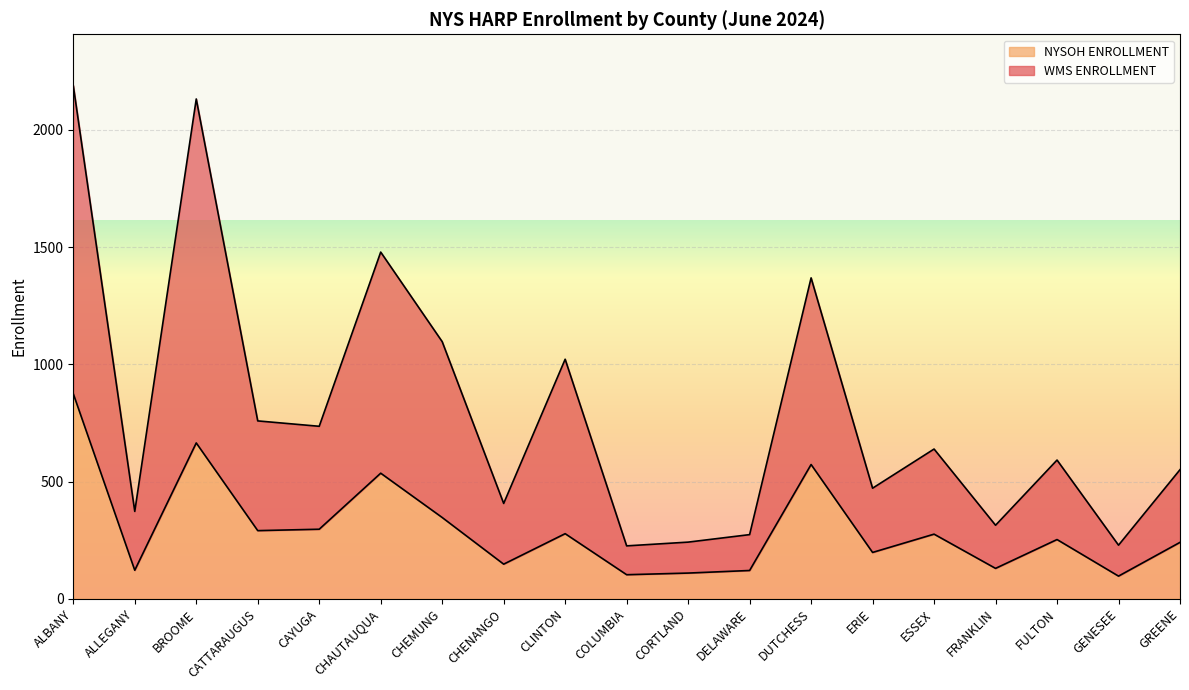

What is the highest value of the NYSOH ENROLLMENT series?

875